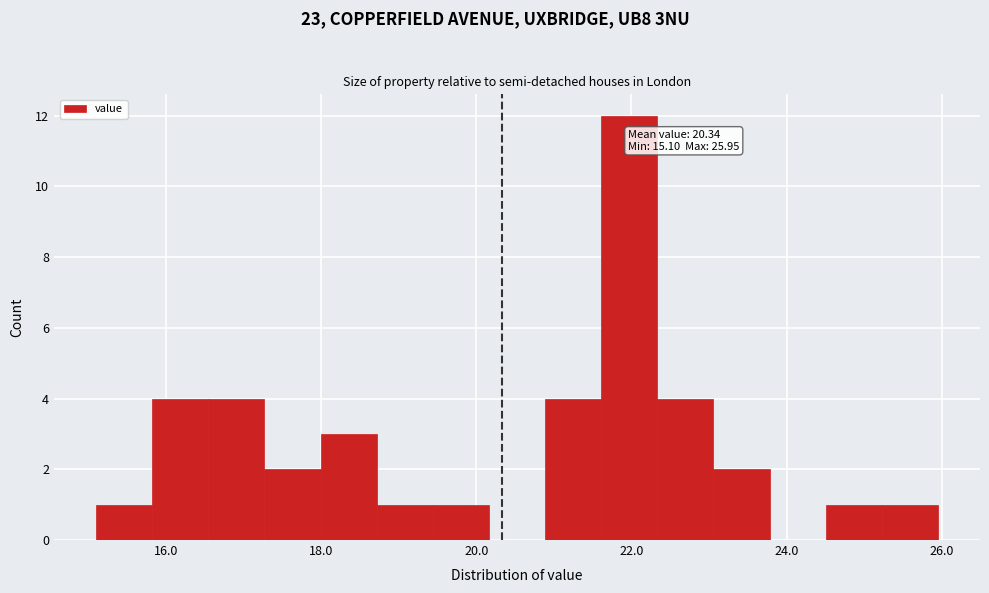

Around what value on the x-axis is the tallest bar? Give the approximate position of its centre, as read against the axis.

22.0